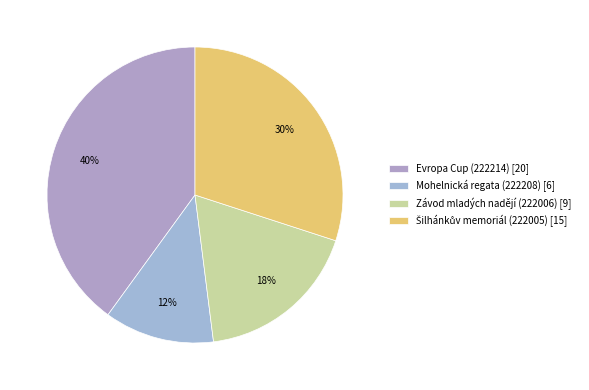

To the nearest percent, what portion does Evropa Cup (222214) represent?

40%